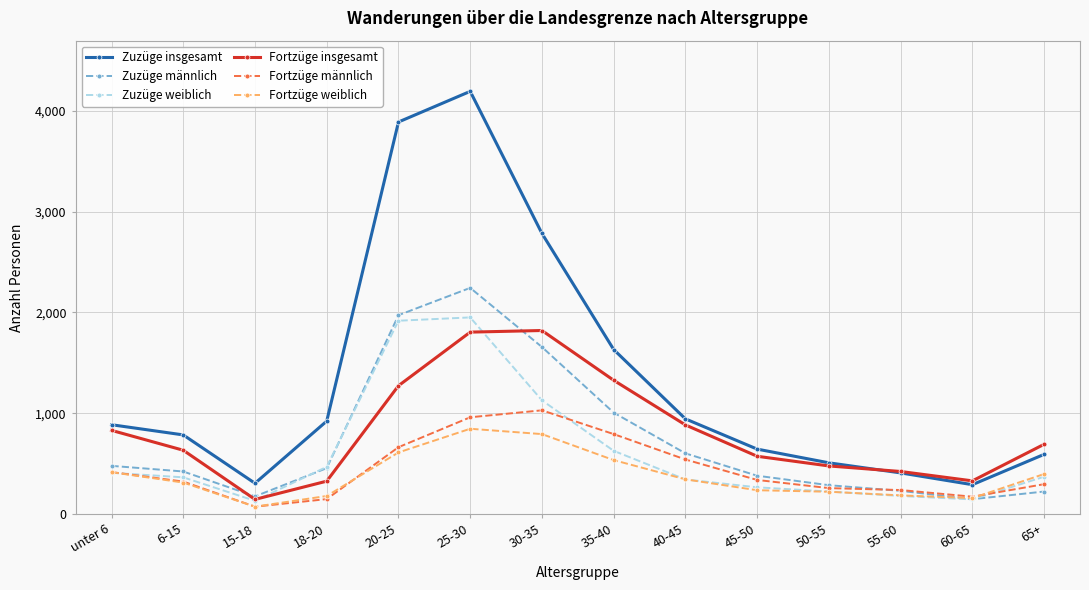

Does the chart display data point markers on the line(s)?

Yes